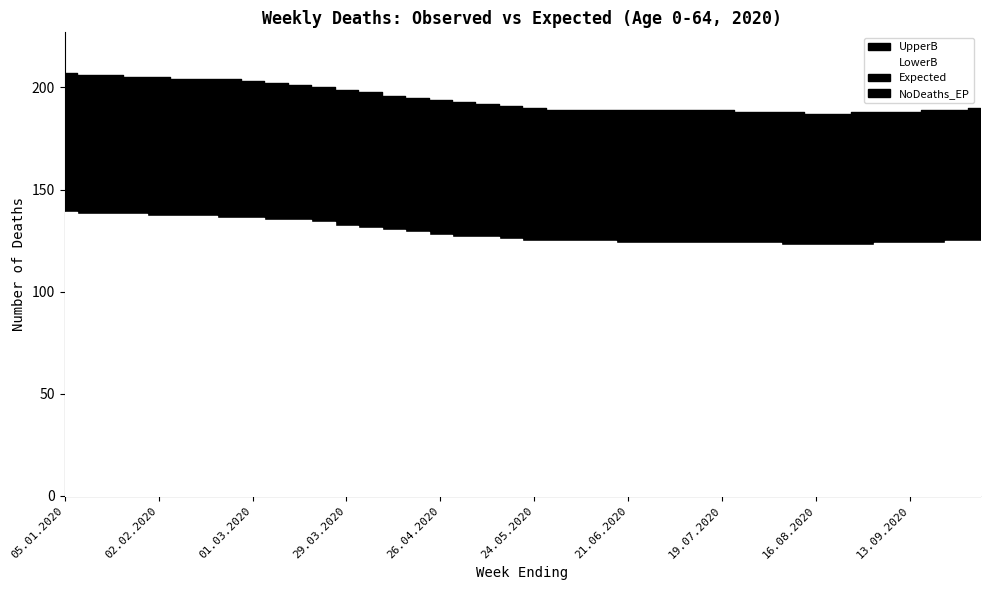

What is the label of the 22nd point from the left?

31.05.2020